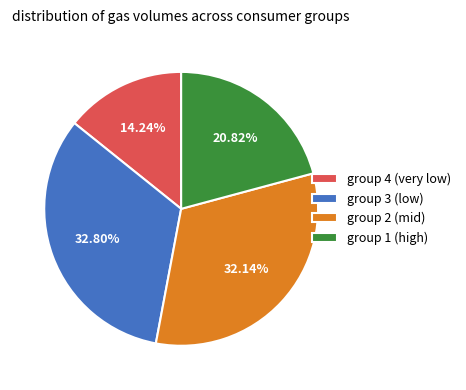

Rank the categories by value from highest to lowest.

group 3 (low), group 2 (mid), group 1 (high), group 4 (very low)